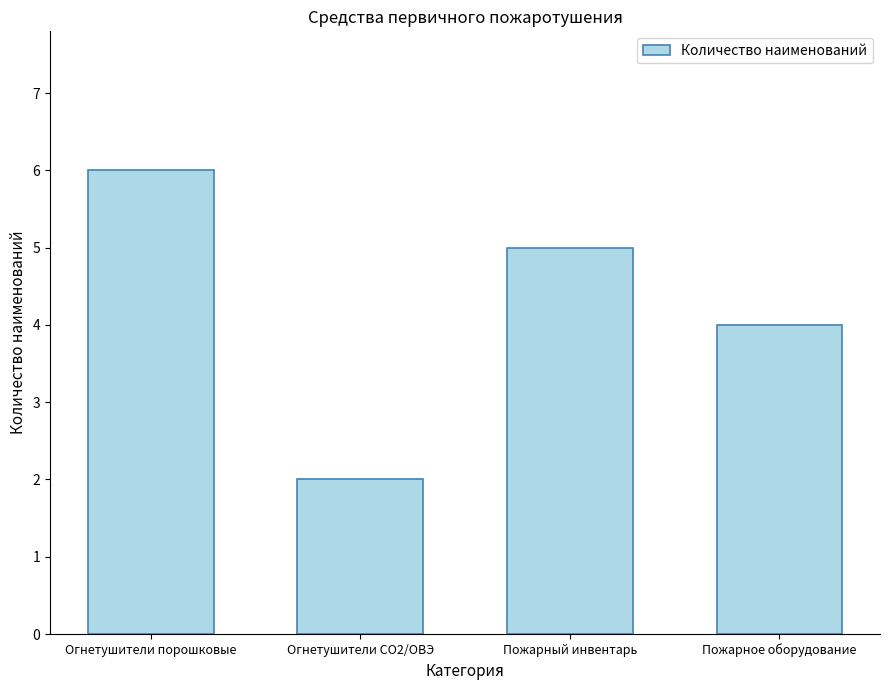

What value does the data have at Пожарный инвентарь?

5